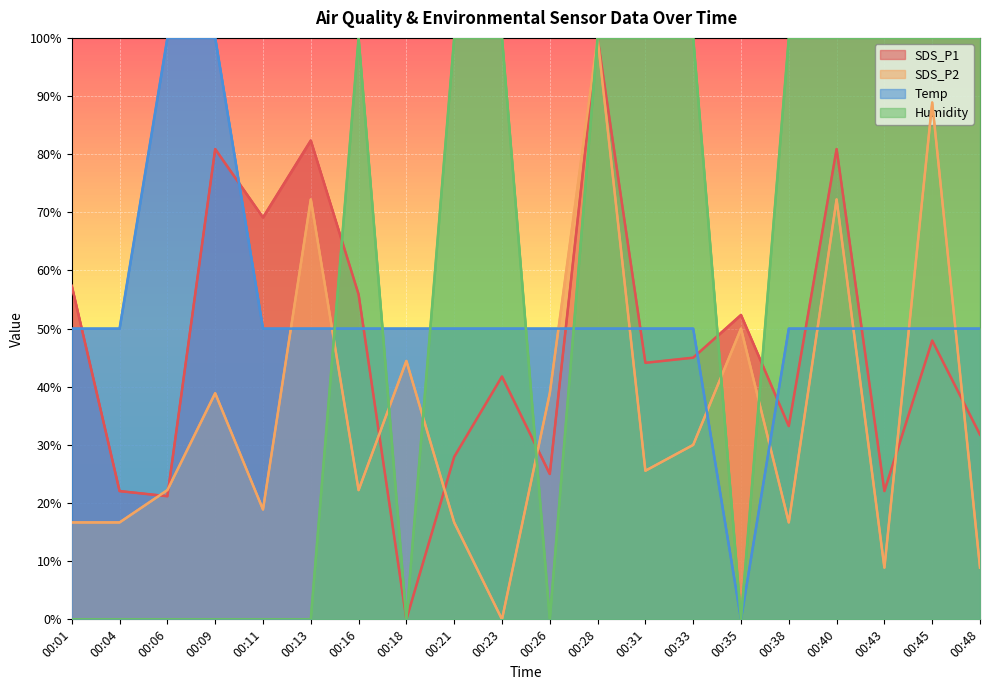

Where do SDS_P2 and Temp first cross each other?

00:11 and 00:13